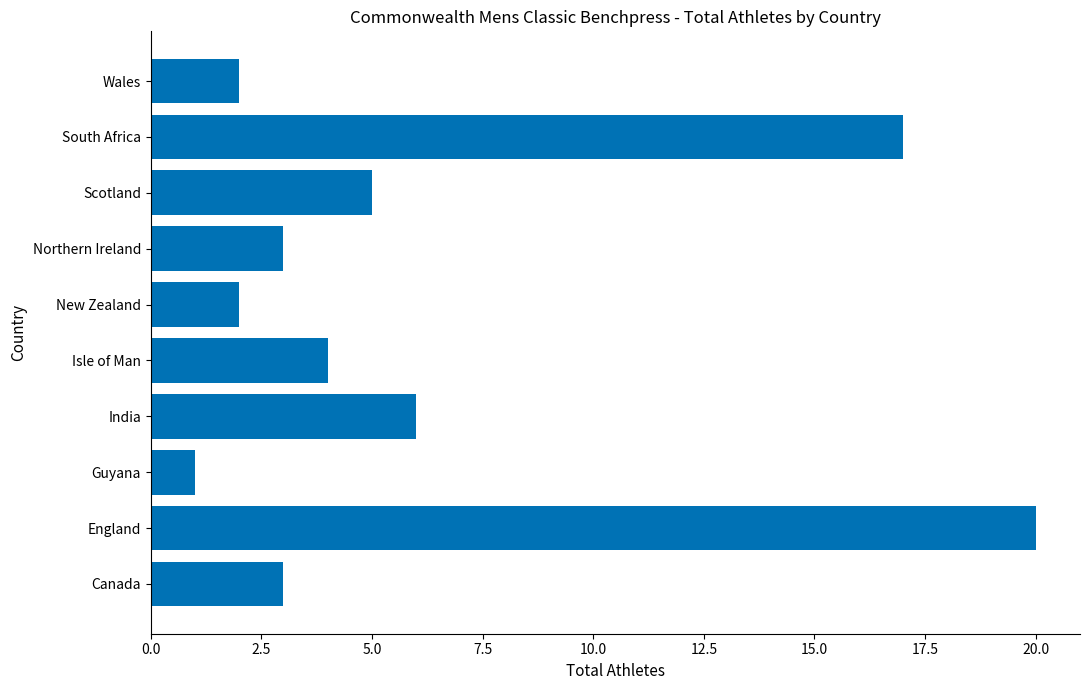

Between Guyana and New Zealand, which is larger?

New Zealand